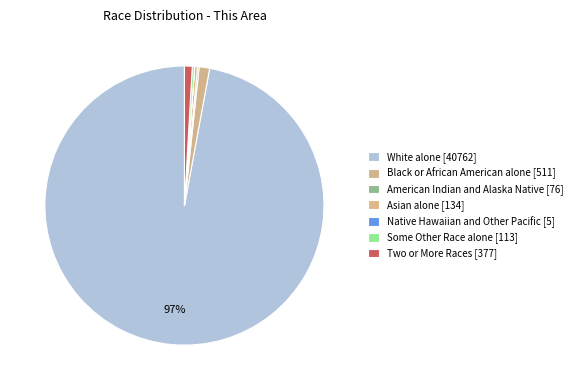

What is the smallest slice in the pie chart?

Native Hawaiian and Other Pacific